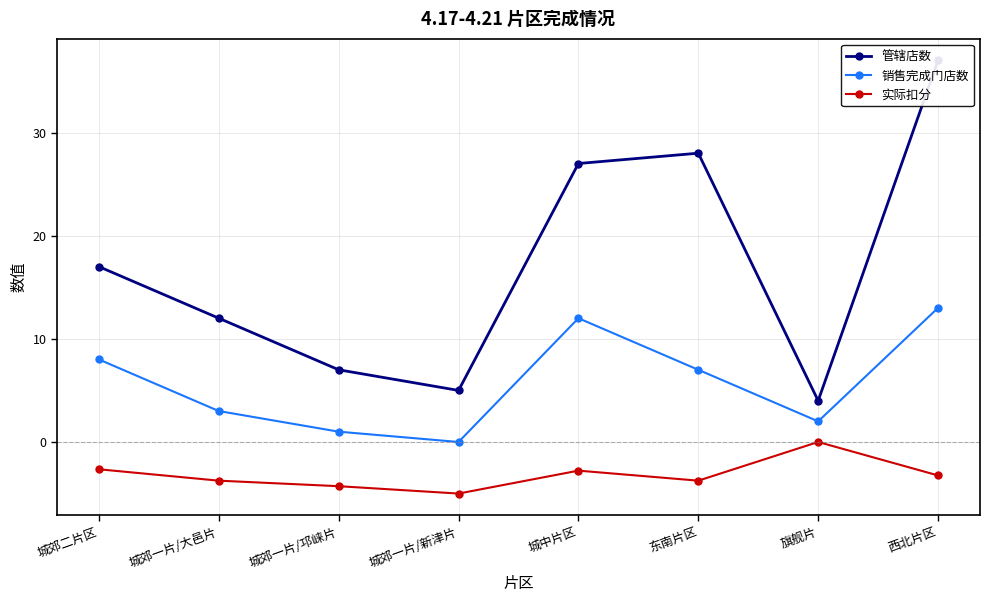

What is the value of the 实际扣分 point at the 3rd from the left?

-4.3